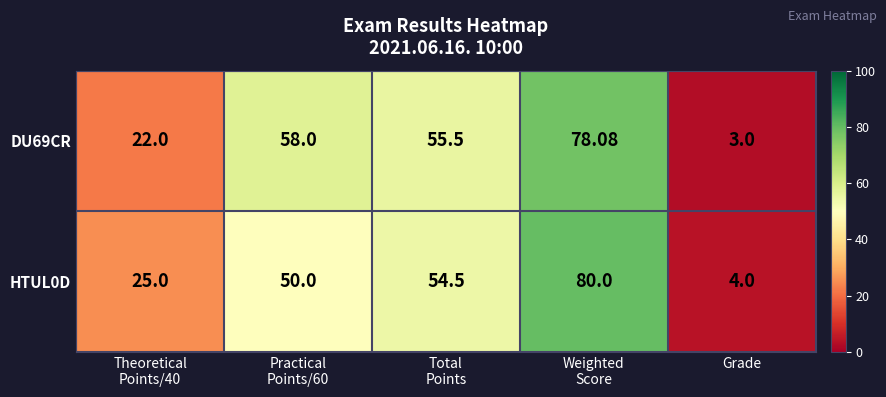

Which category has the lowest value across all series?

Grade